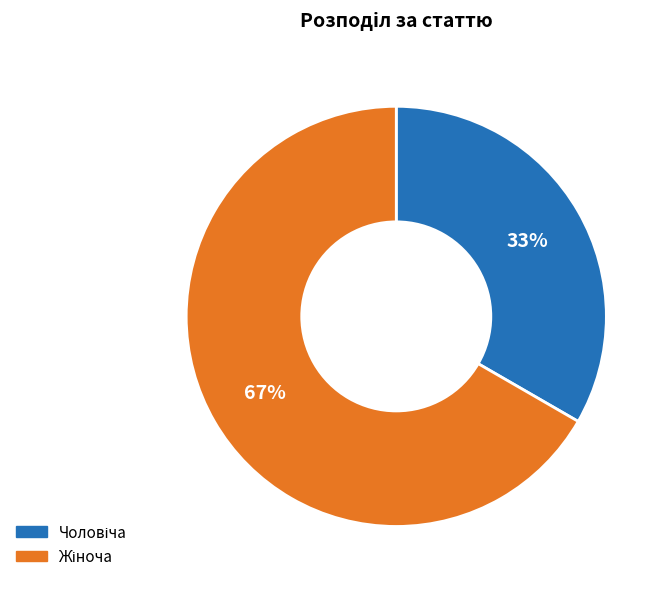

To the nearest percent, what is the average slice percentage?

50%